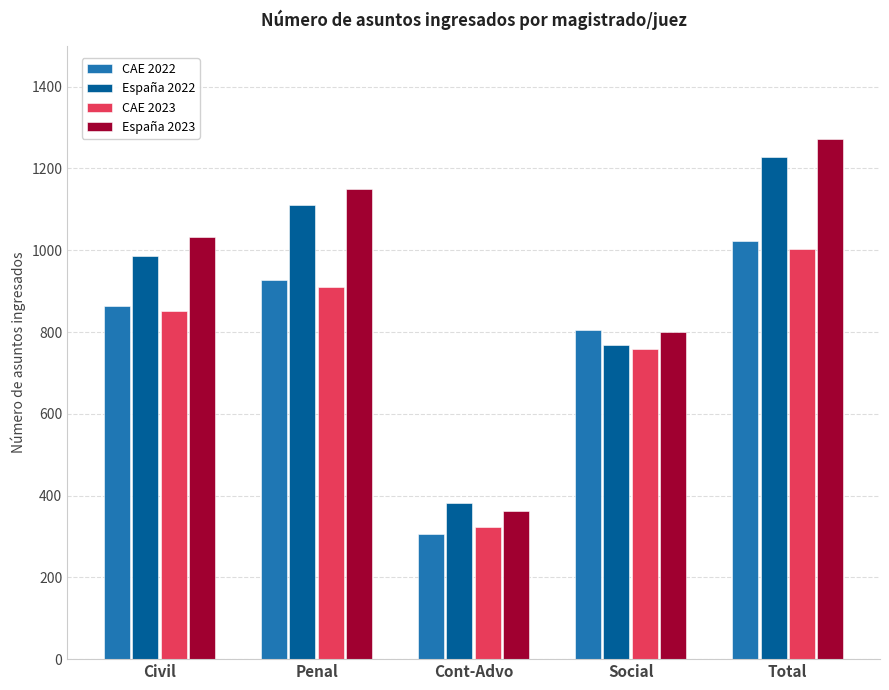

True or false: CAE 2023 has a value of 852.2 at Civil.

True